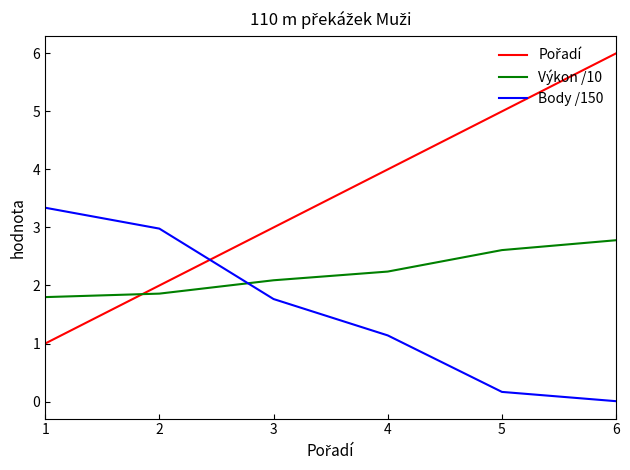

Does the chart have visible grid lines?

No